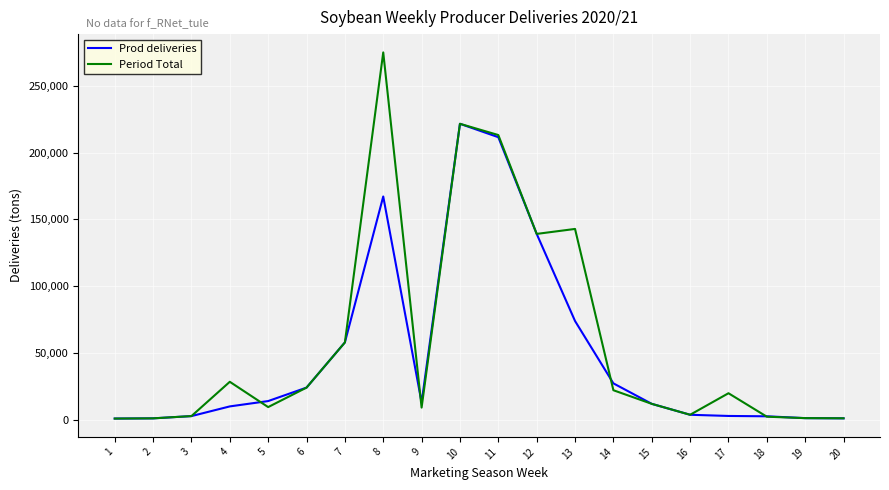

True or false: Period Total has more than 2 interior local peaks.

True